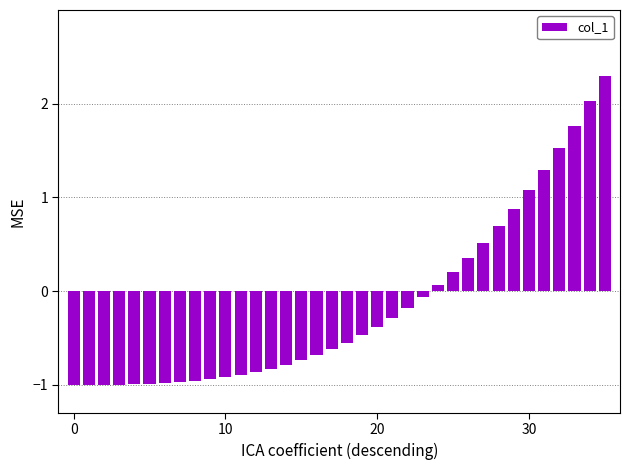

What is the sum of all values?

-5.5